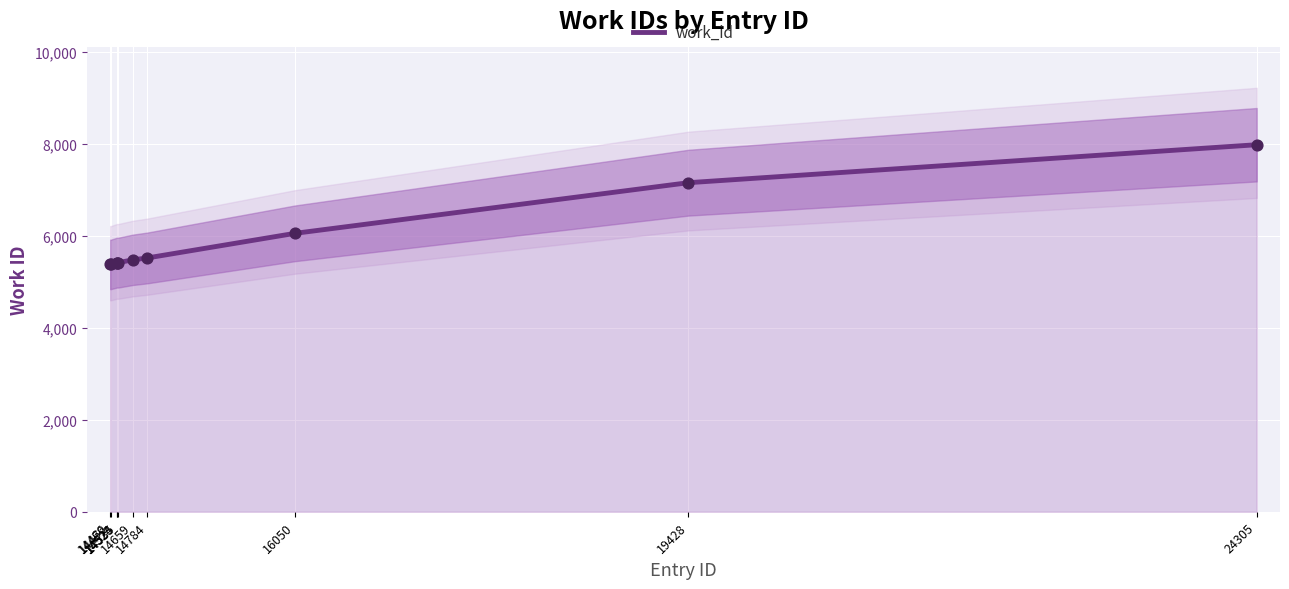

Which has a higher value, 14523 or 24305?

24305